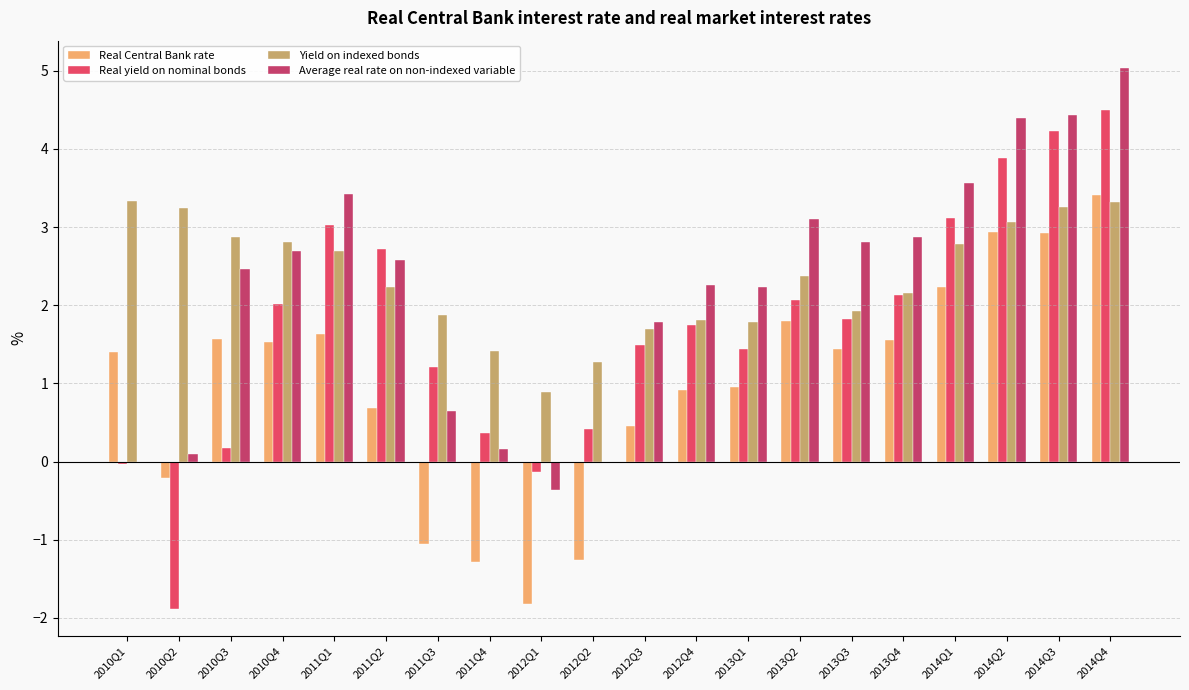

How many groups of bars are there?

20